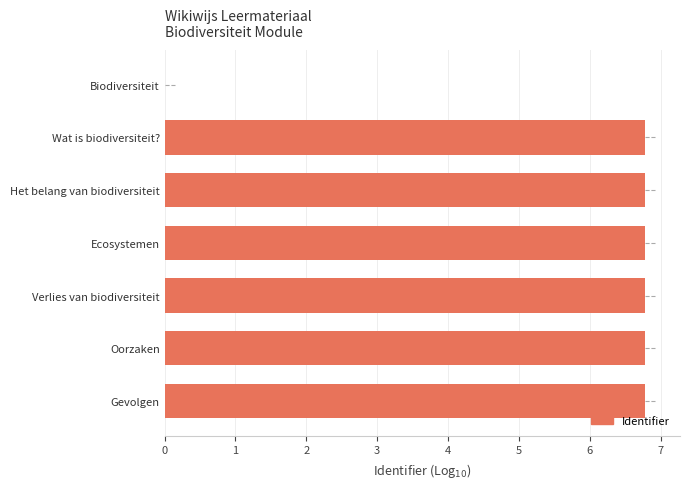

Count the number of categories in the chart.

7